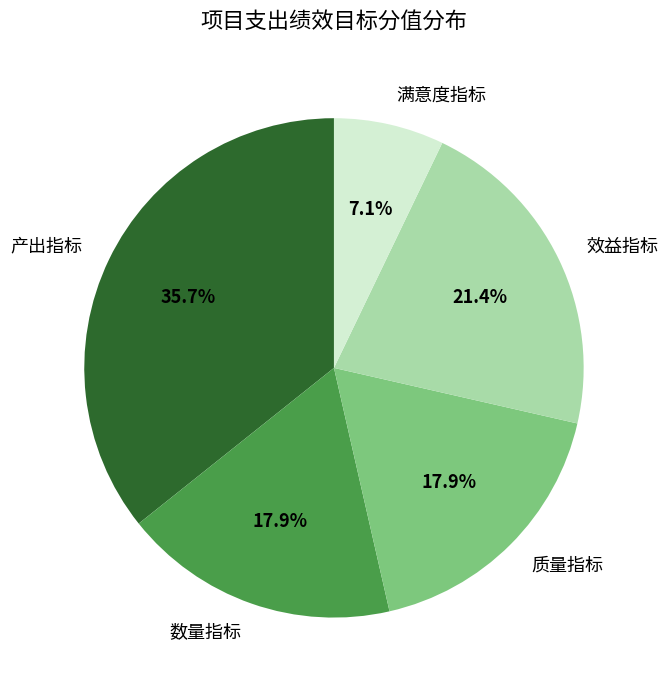

What percentage is the 质量指标 slice, to the nearest percent?

18%